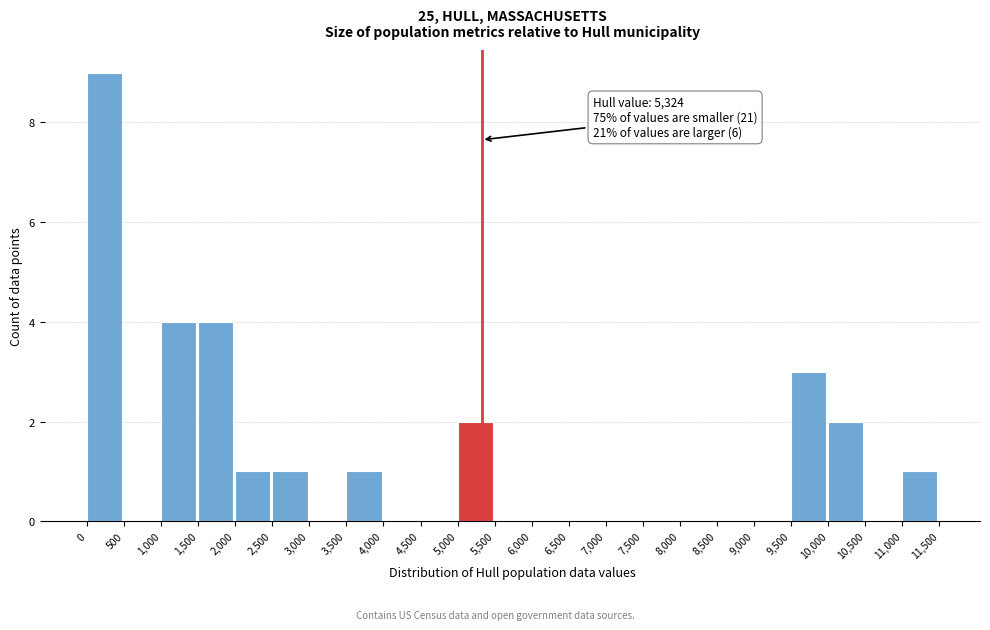

Over which range of the x-axis is the bar tallest?

0 to 500